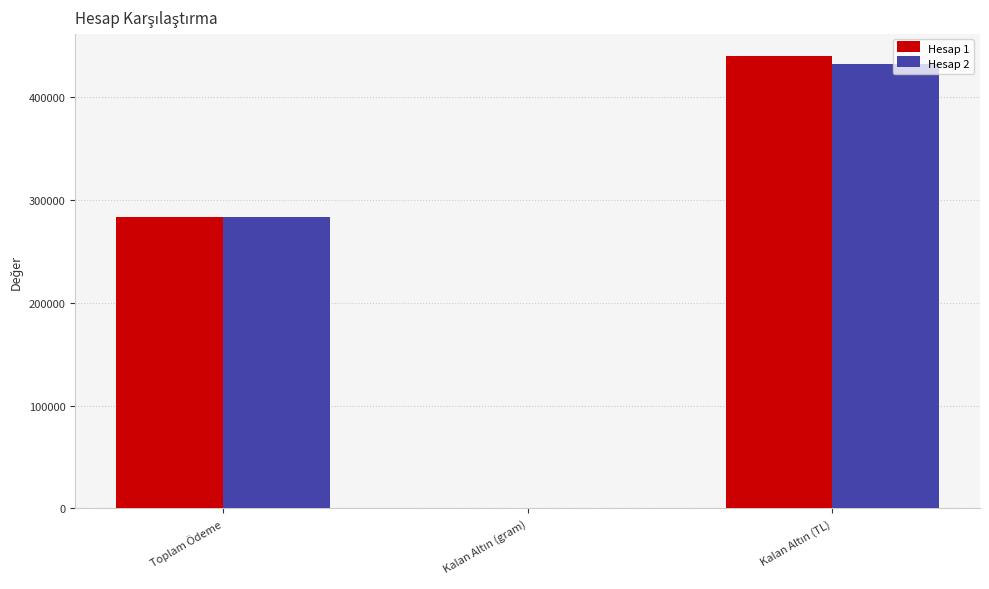

What is the sum of all Hesap 2 values?

716404.5